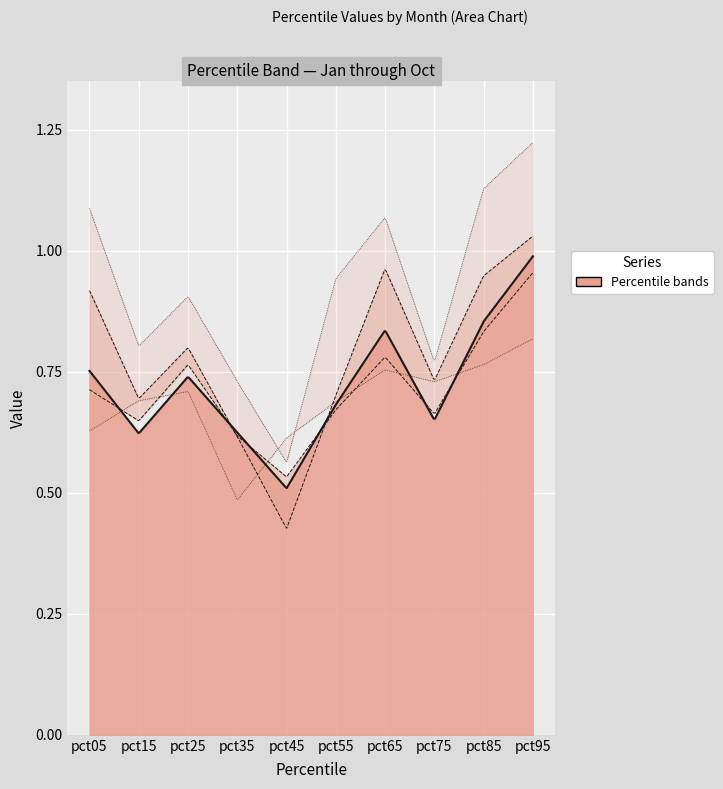

Reading left to right, list all the values displayed in this chart.

pct05: 0.6	0.7	0.7	0.5	0.6	0.7	0.8	0.7	0.8	0.8
pct25: 0.7	0.6	0.8	0.6	0.5	0.7	0.8	0.7	0.8	1.0
pct50: 0.8	0.6	0.7	0.6	0.5	0.7	0.8	0.7	0.9	1.0
pct75: 0.9	0.7	0.8	0.6	0.4	0.7	1.0	0.7	0.9	1.0
pct95: 1.1	0.8	0.9	0.7	0.6	0.9	1.1	0.8	1.1	1.2